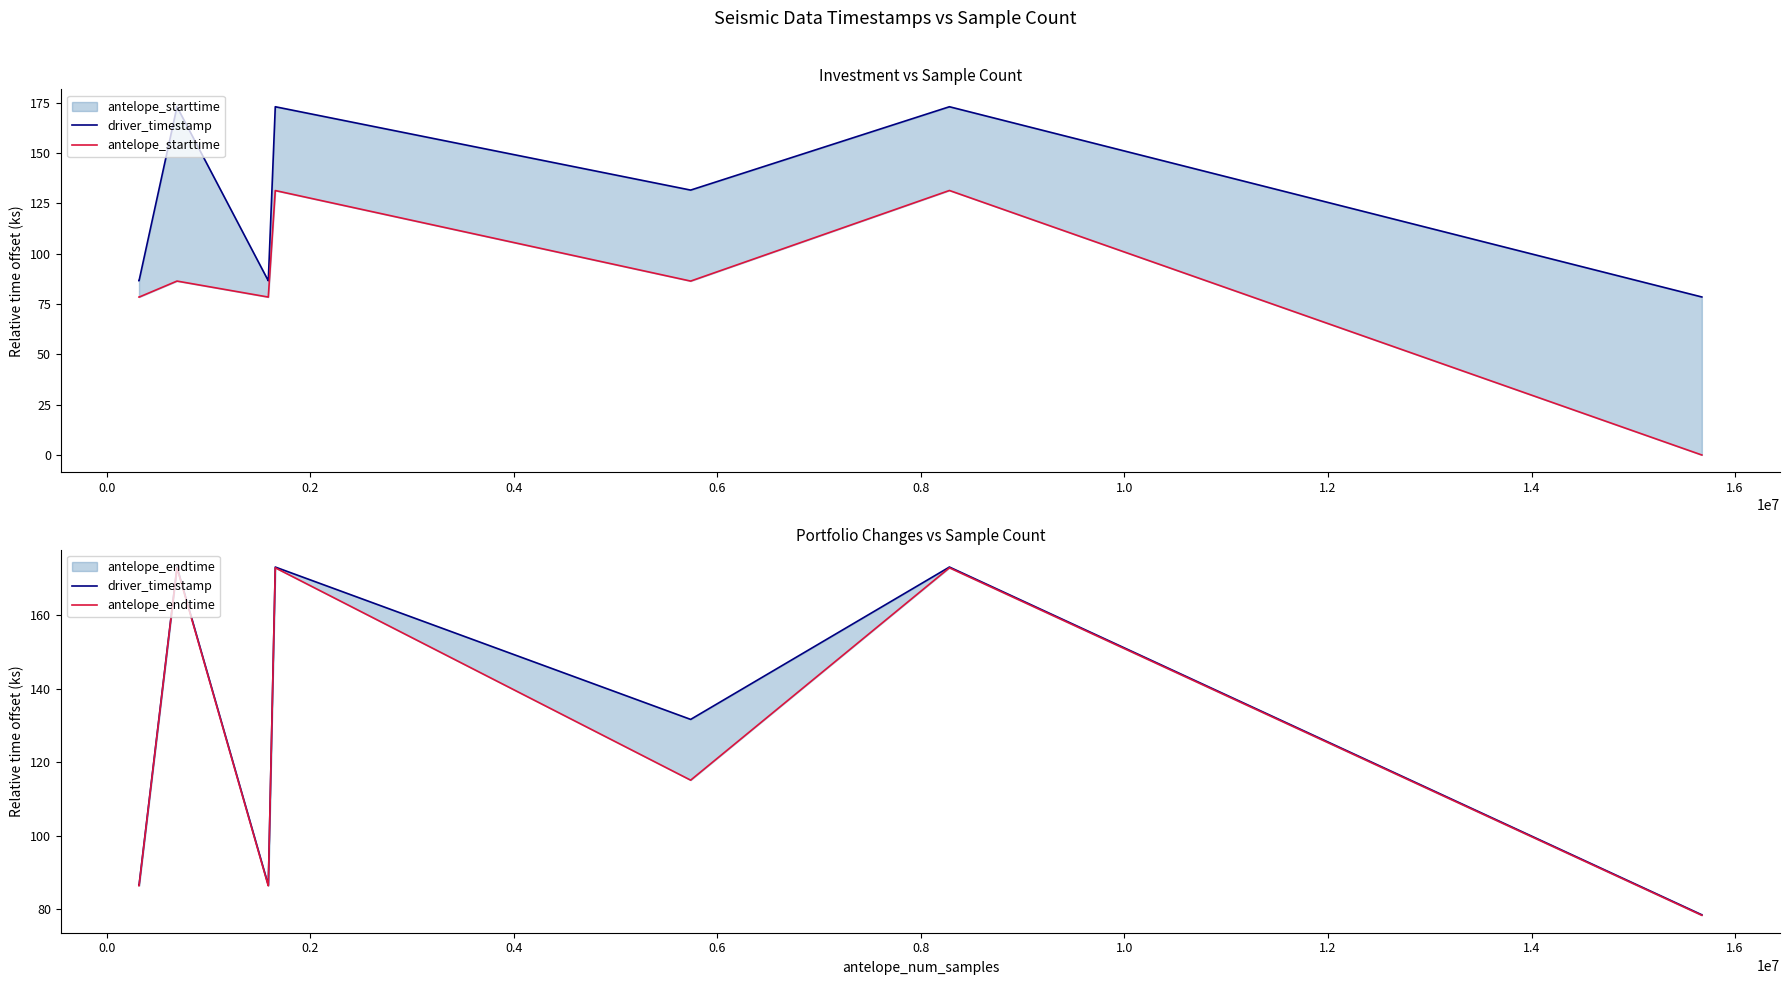

True or false: antelope_starttime and driver_timestamp intersect in this chart.

False